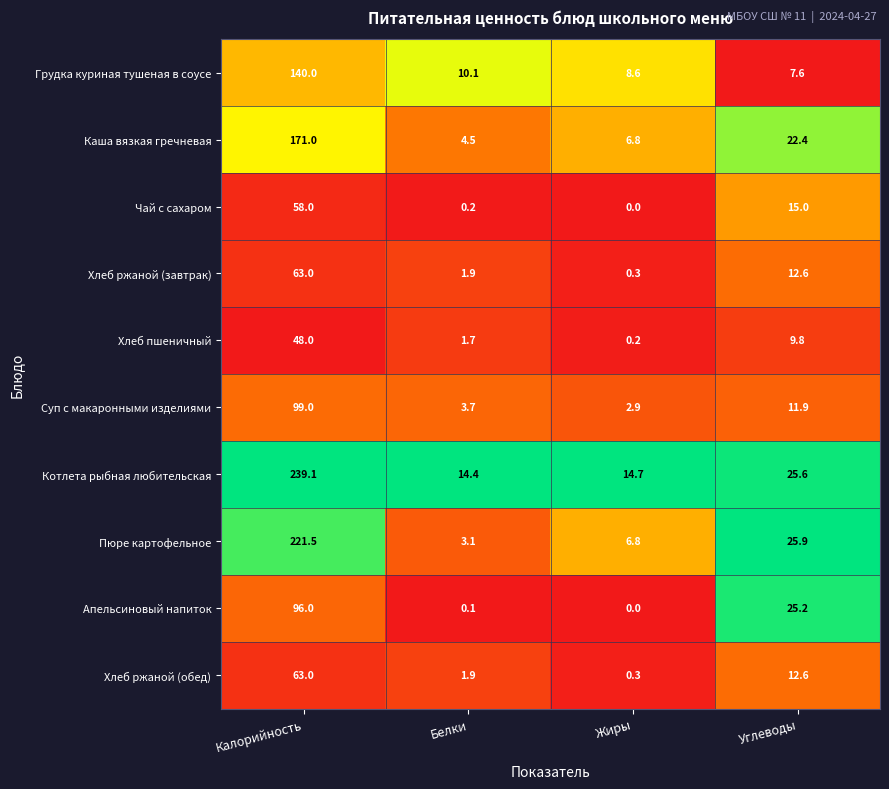

List the labels in order of Чай с сахаром value, smallest first.

Жиры, Белки, Углеводы, Калорийность